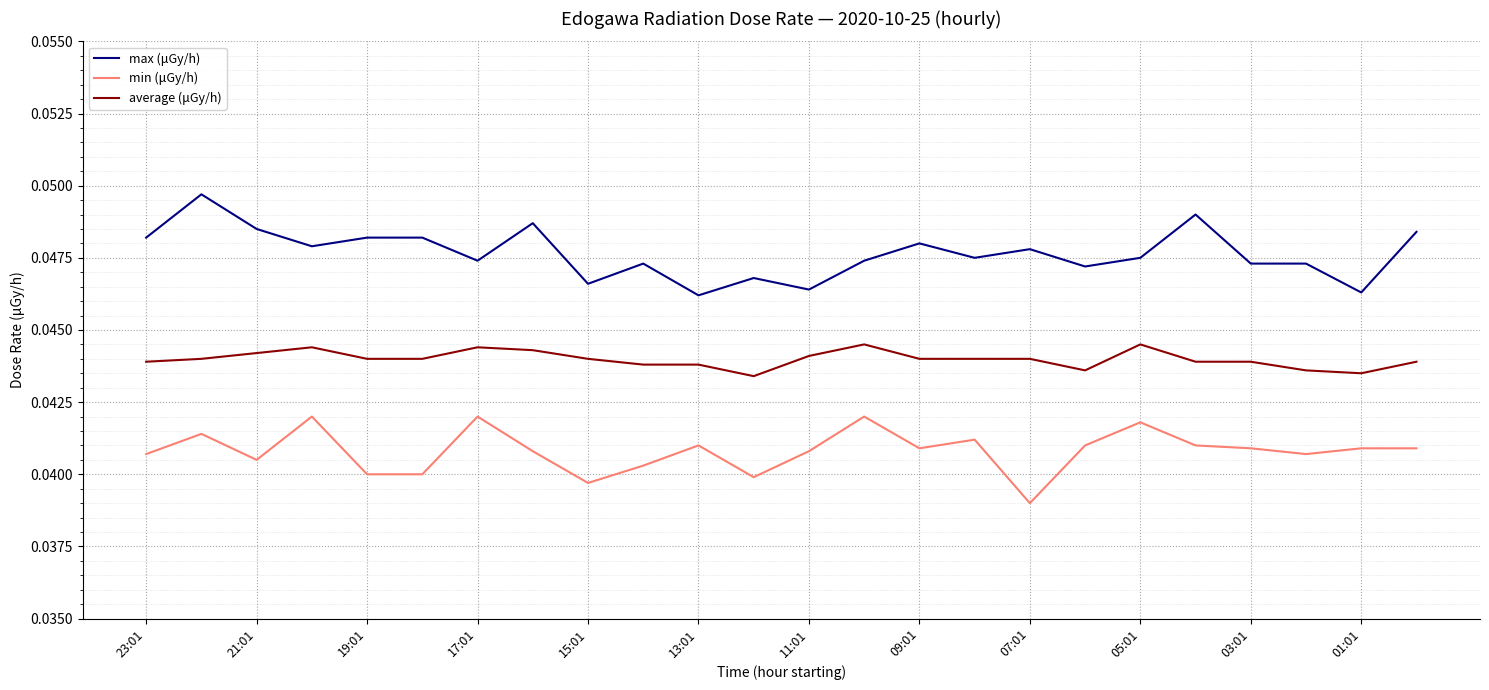

True or false: average (μGy/h) and max (μGy/h) cross at least once.

False